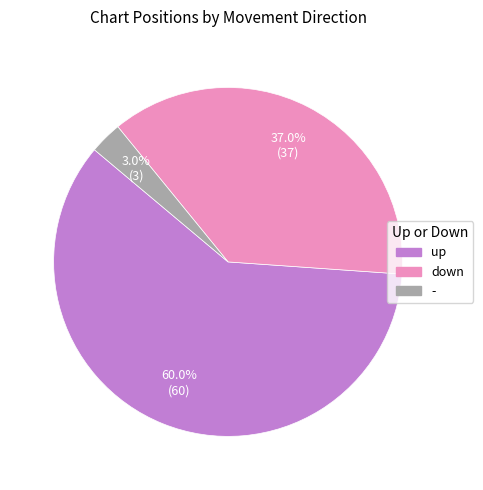

How many segments does this pie chart have?

3